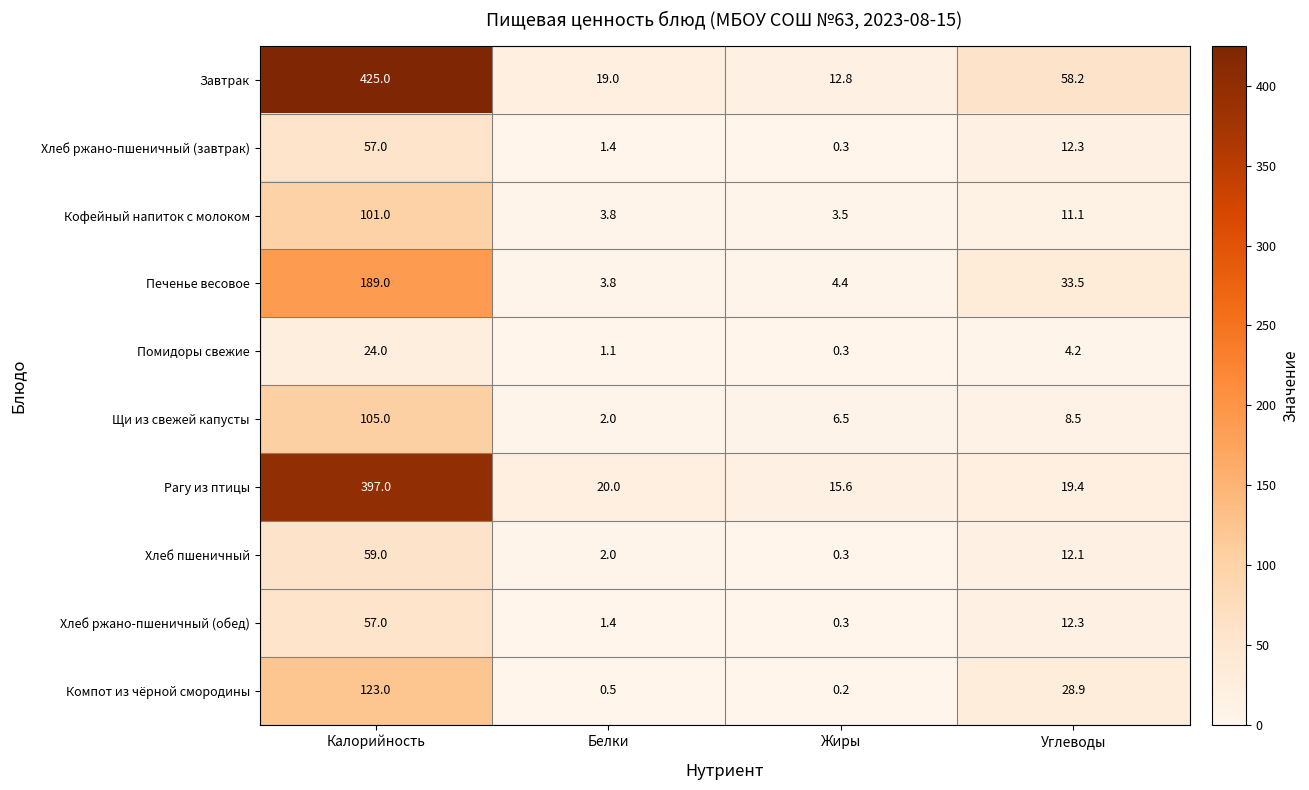

What is the total value across all series at Белки?

55.0